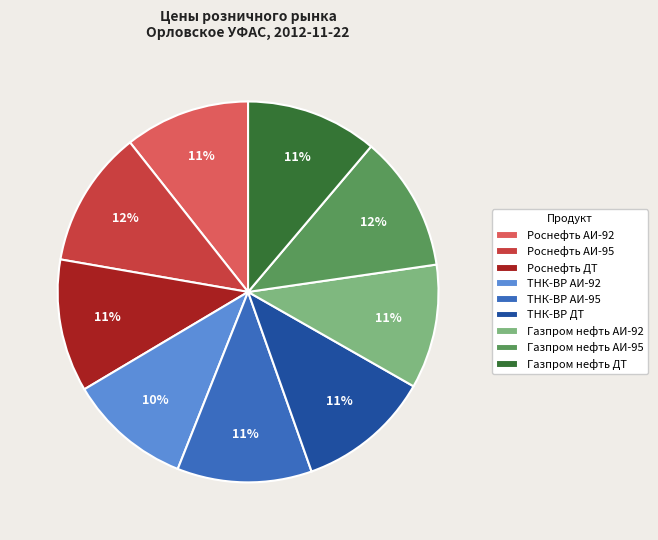

Is Роснефть ДТ the majority of the pie?

No